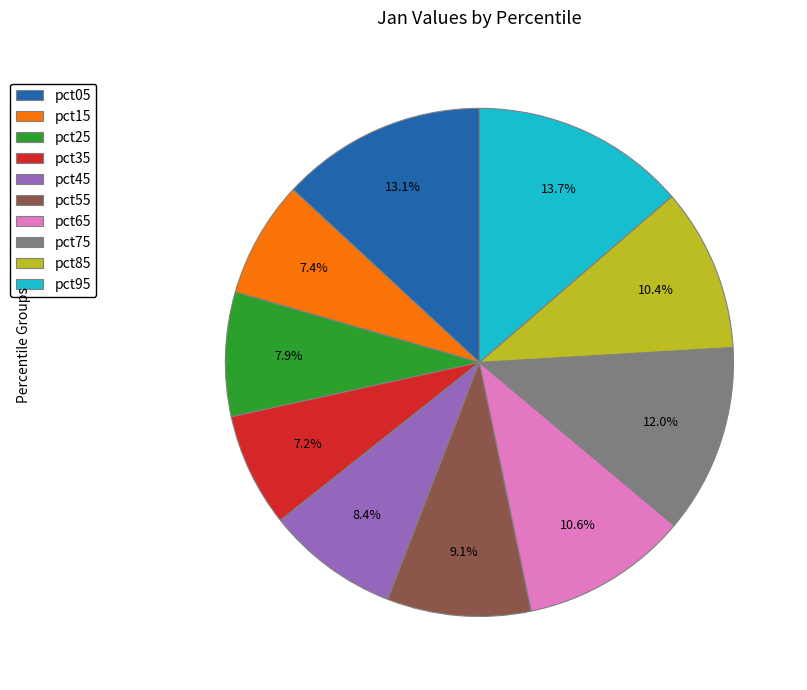

Which has a higher value, pct35 or pct85?

pct85